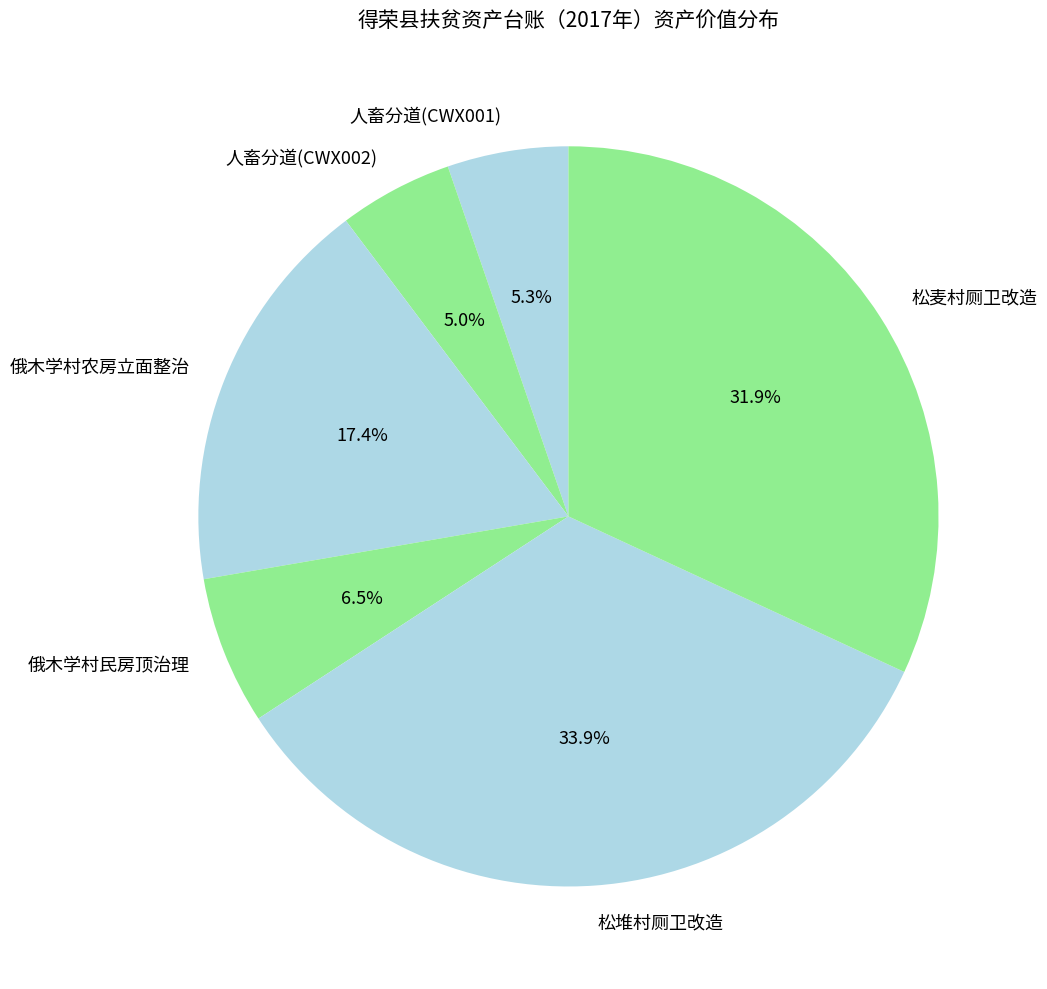

The 松堆村厕卫改造 slice represents 34% of the pie. True or false?

True